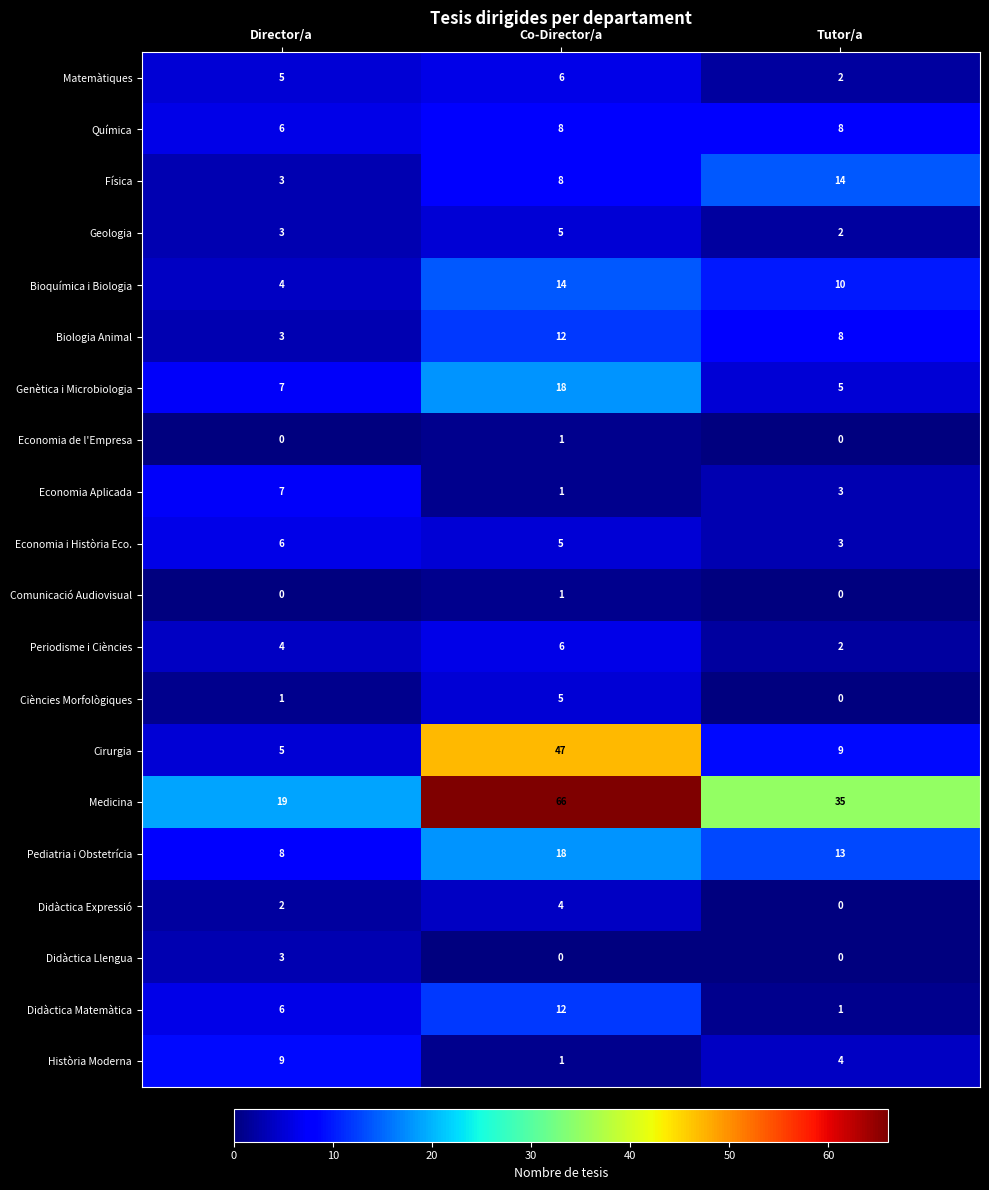

Is it true that Genètica i Microbiologia equals 9 at Tutor/a?

False